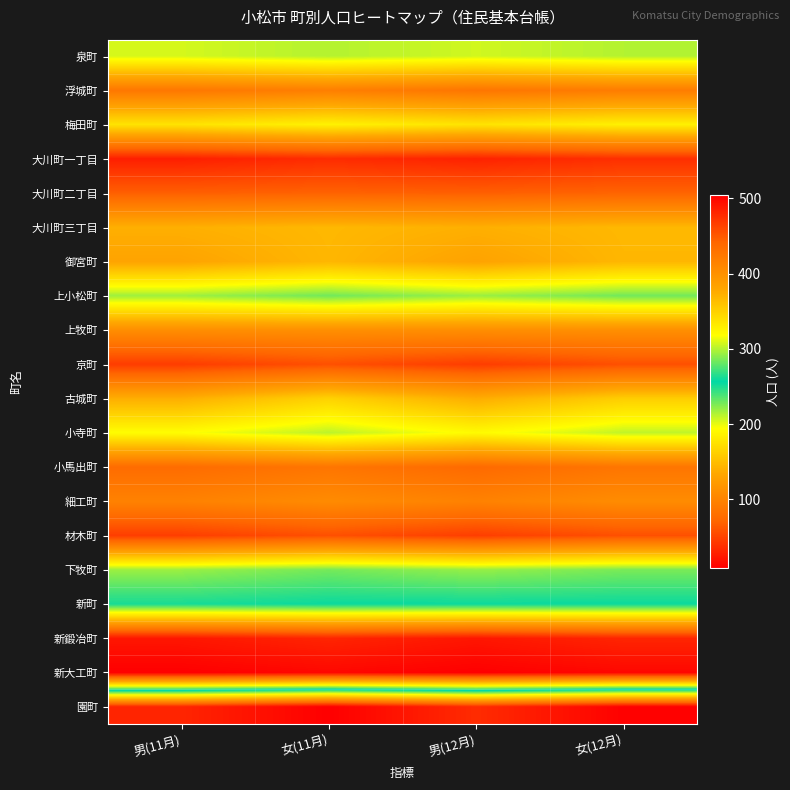

At 女(12月), list the series in order from largest to smallest.

園町, 新町, 上小松町, 下牧町, 泉町, 小寺町, 梅田町, 古城町, 大川町三丁目, 御宮町, 上牧町, 細工町, 浮城町, 小馬出町, 大川町二丁目, 京町, 材木町, 大川町一丁目, 新鍛冶町, 新大工町